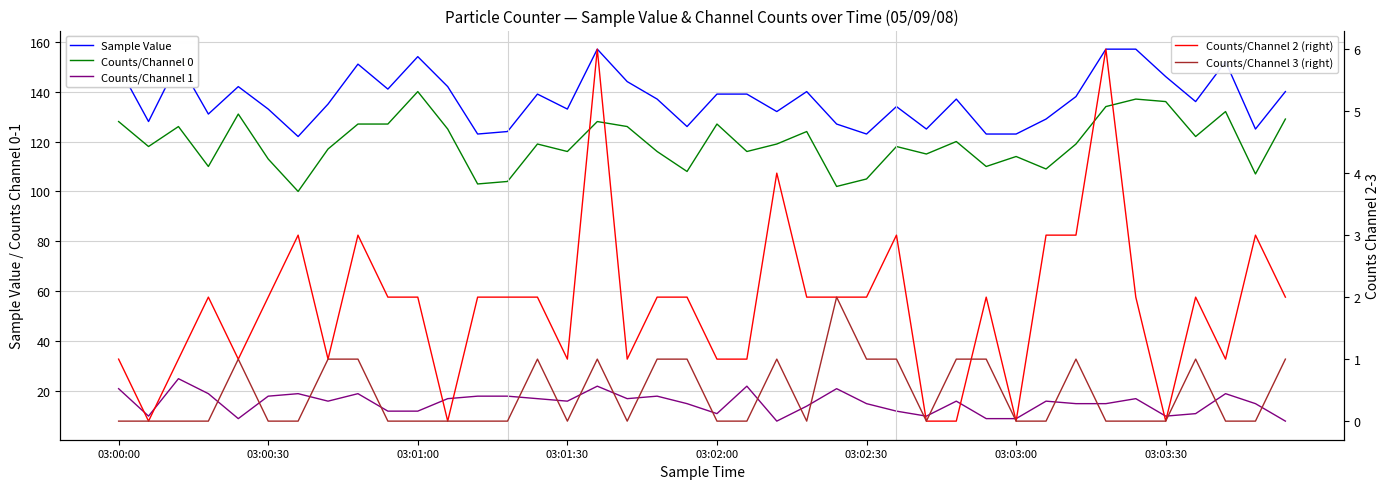

What is the difference between the maximum and minimum values in the Counts/Channel 0 series?

40